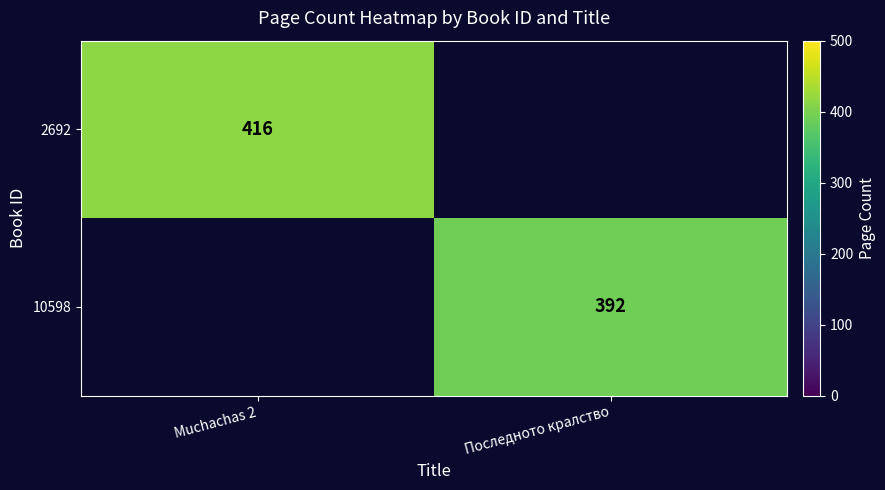

The 10598 series shows 392 at Последното кралство. True or false?

True